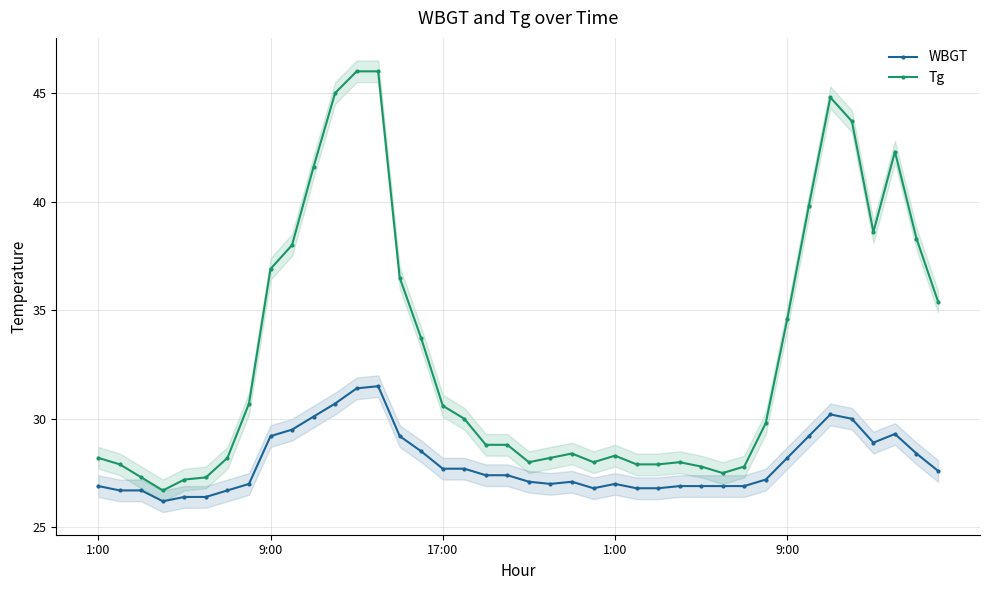

Rank the series by their average value, from lowest to highest.

WBGT, Tg